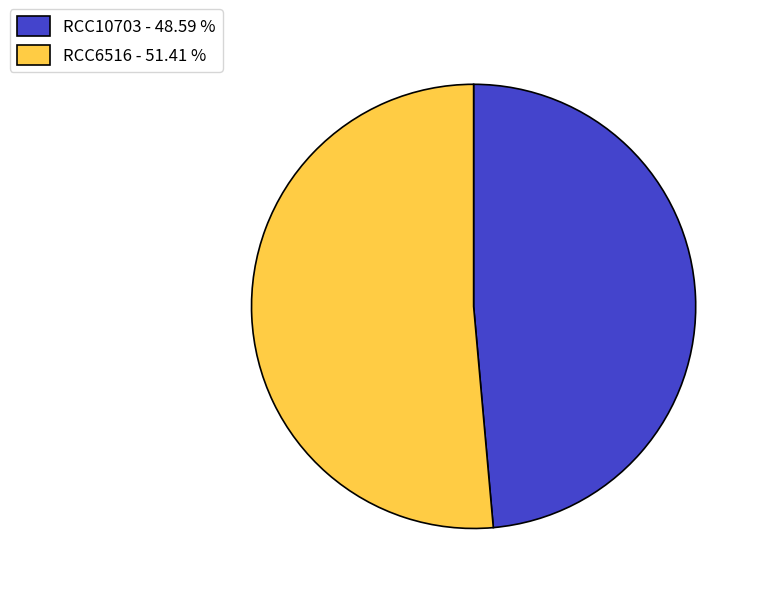

Which category accounts for the majority?

RCC6516